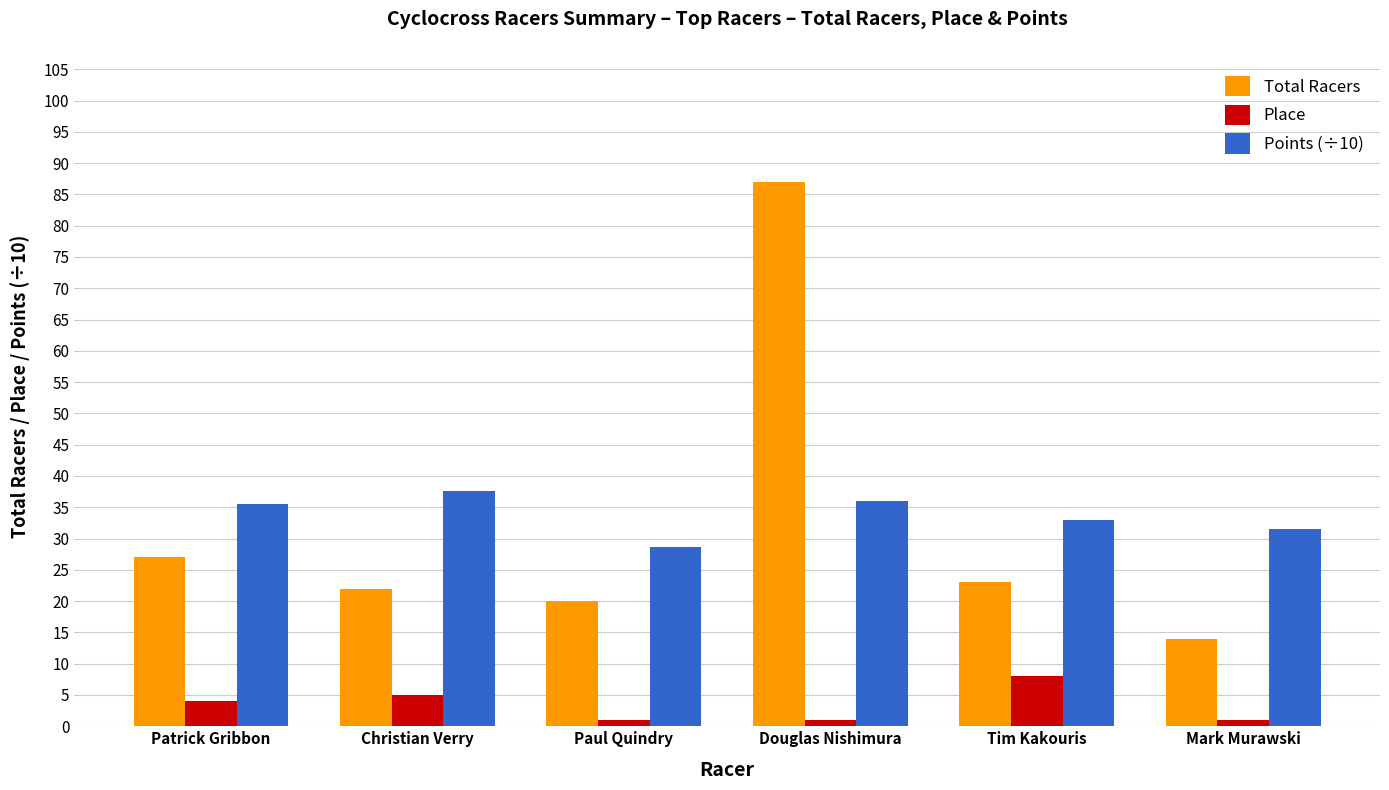

Rank the series at Douglas Nishimura from highest to lowest value.

Total Racers, Points (÷10), Place